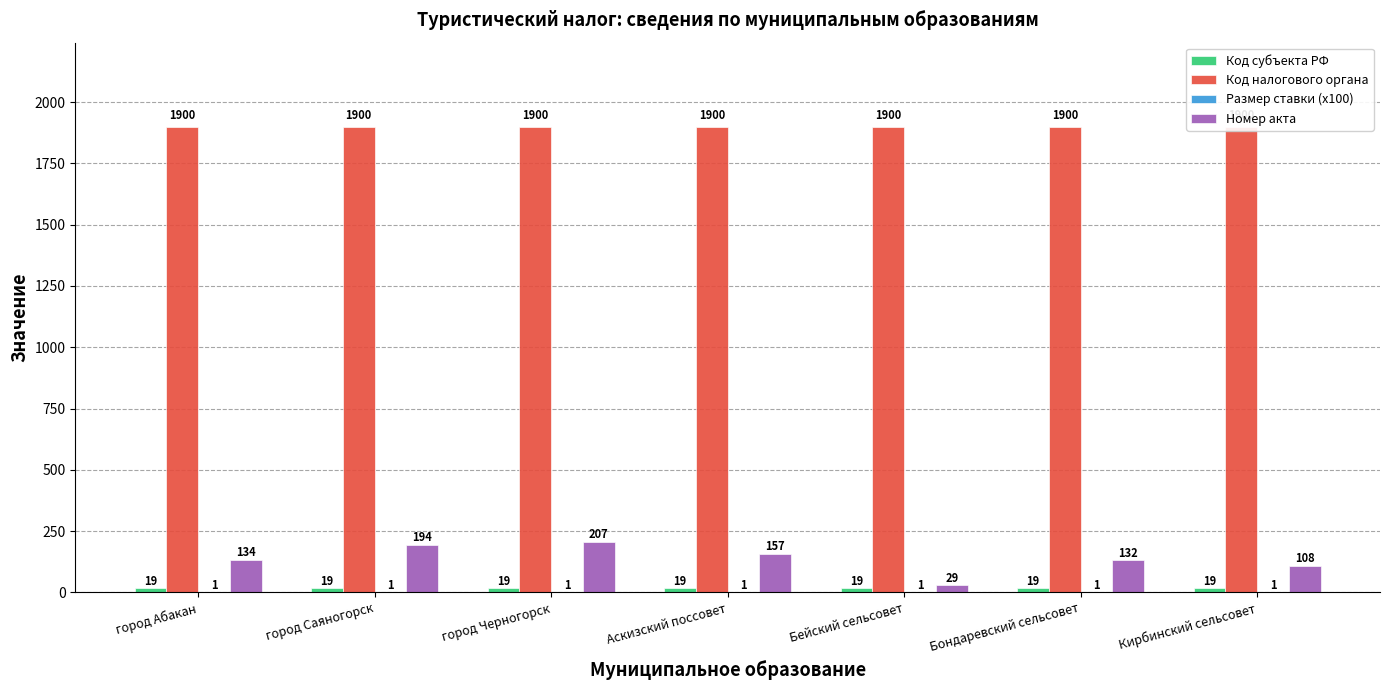

How many bars are there in each group?

4